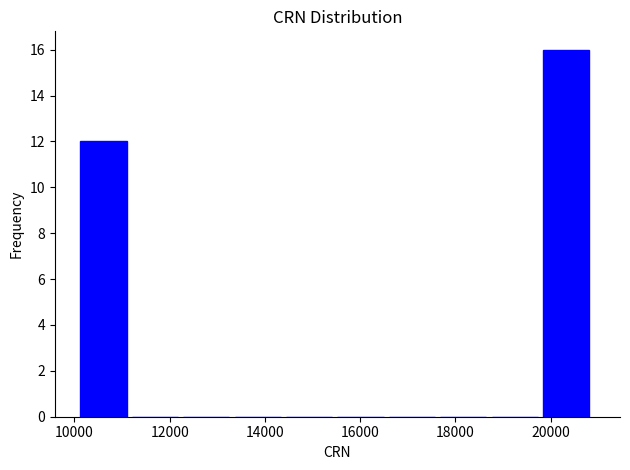

Over which range of the x-axis is the bar tallest?

19800 to 21000